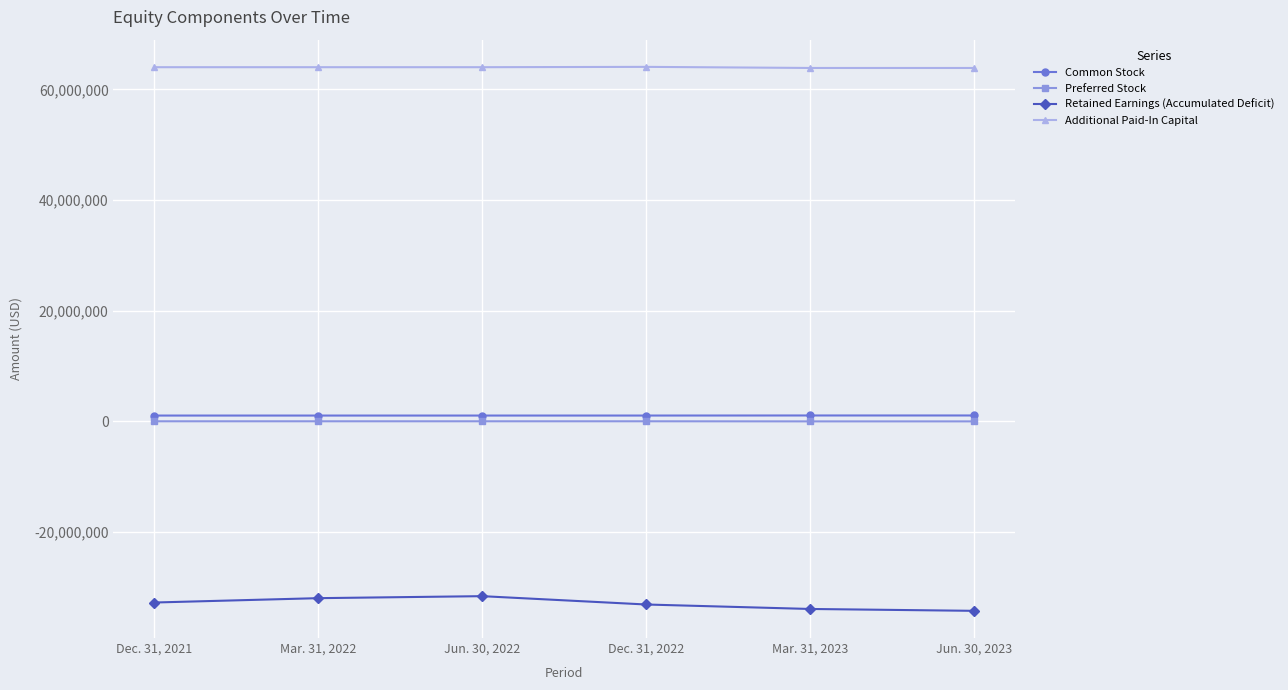

True or false: Preferred Stock has a value of 26205 at Mar. 31, 2022.

True